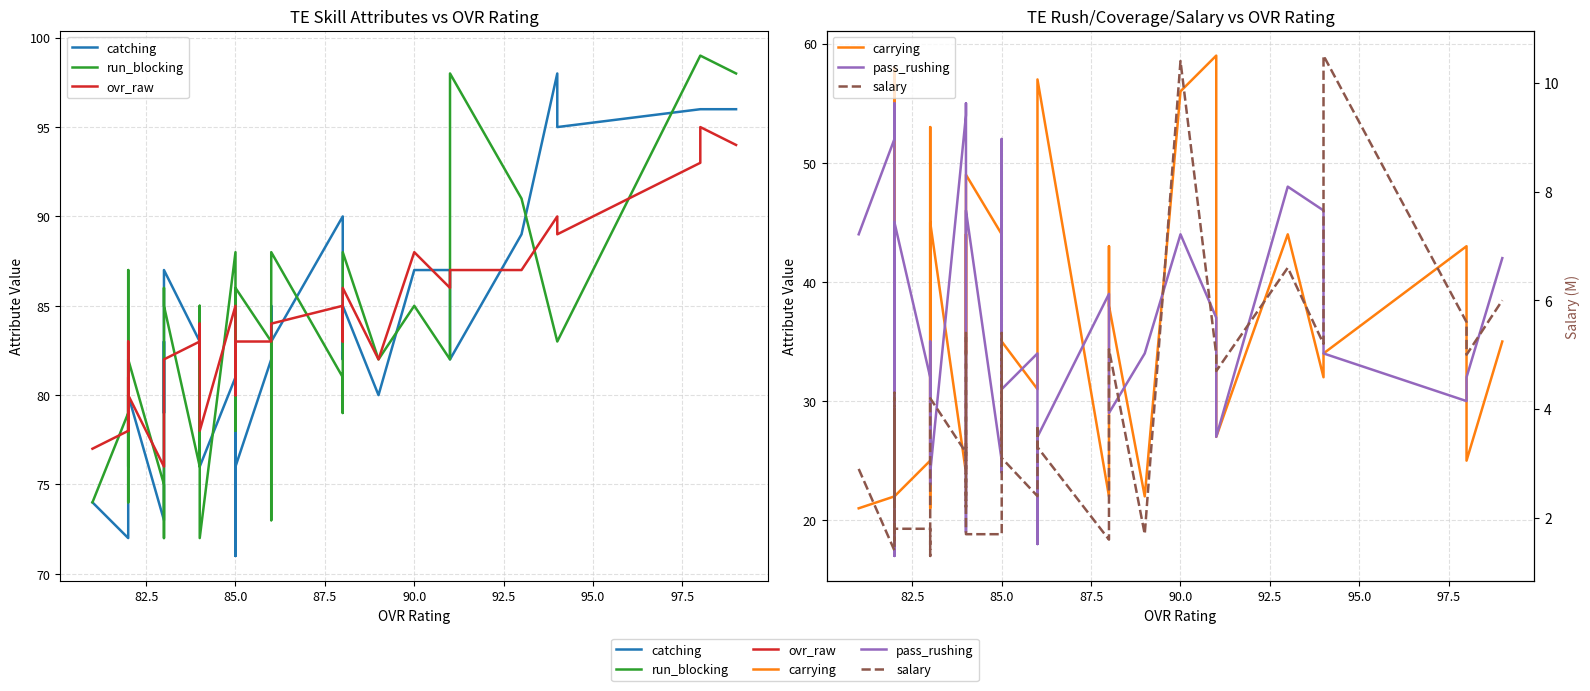

True or false: salary and ovr_raw cross at least once.

False